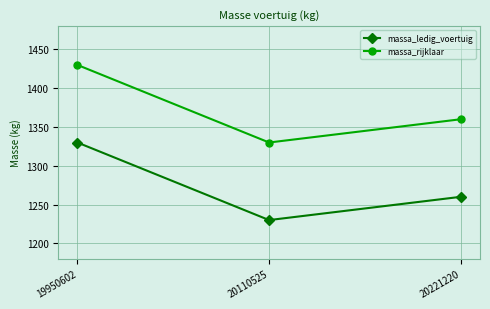

Which category has the highest value in the massa_ledig_voertuig series?

19950602